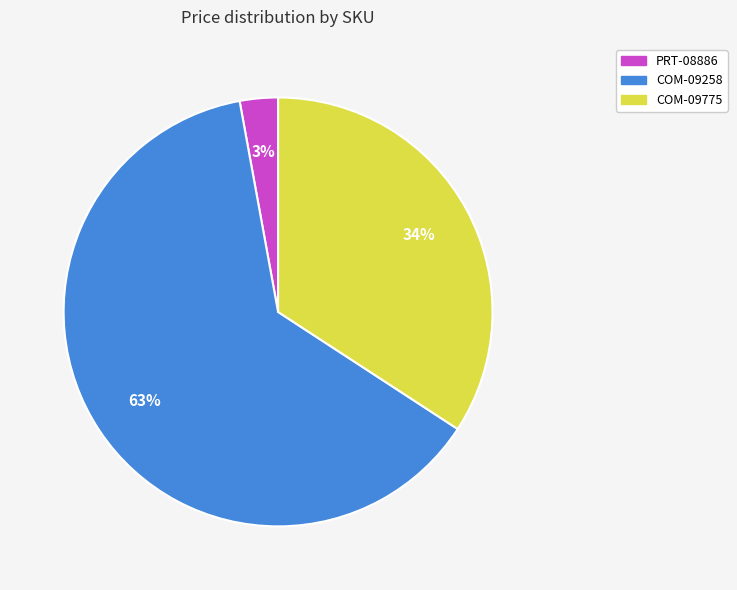

Which category has the smallest portion of the pie?

PRT-08886